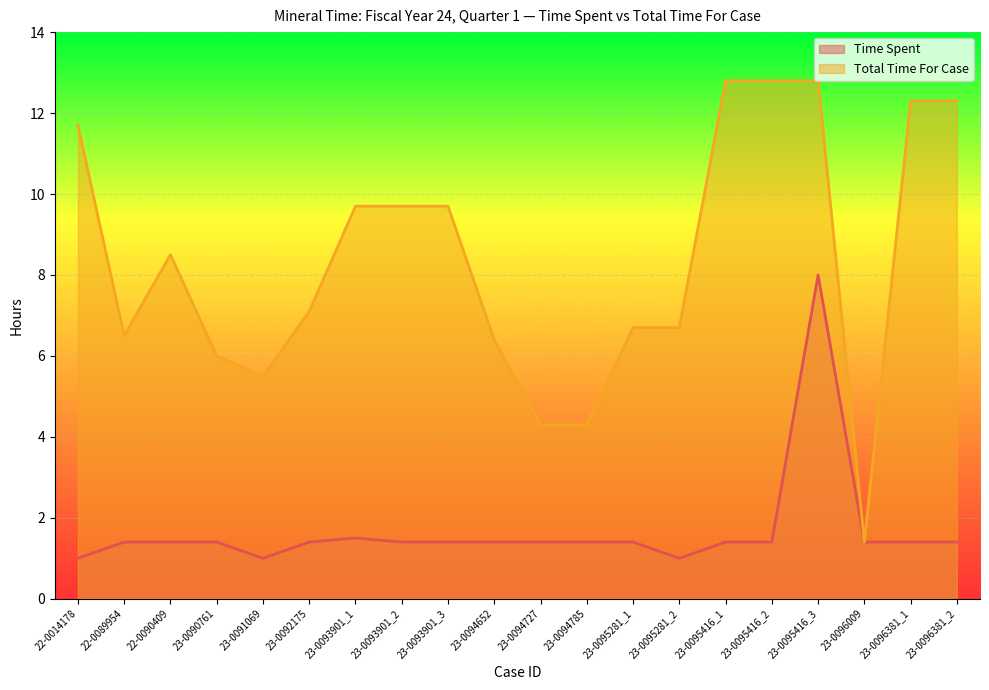

Reading left to right, transcribe all the data shown in this chart.

Time Spent: 22-0014178=1.0	22-0089954=1.4	22-0090409=1.4	23-0090761=1.4	23-0091069=1.0	23-0092175=1.4	23-0093901_1=1.5	23-0093901_2=1.4	23-0093901_3=1.4	23-0094652=1.4	23-0094727=1.4	23-0094785=1.4	23-0095281_1=1.4	23-0095281_2=1.0	23-0095416_1=1.4	23-0095416_2=1.4	23-0095416_3=8.0	23-0096009=1.4	23-0096381_1=1.4	23-0096381_2=1.4
Total Time For Case: 22-0014178=11.7	22-0089954=6.5	22-0090409=8.5	23-0090761=6.0	23-0091069=5.5	23-0092175=7.1	23-0093901_1=9.7	23-0093901_2=9.7	23-0093901_3=9.7	23-0094652=6.4	23-0094727=4.3	23-0094785=4.3	23-0095281_1=6.7	23-0095281_2=6.7	23-0095416_1=12.8	23-0095416_2=12.8	23-0095416_3=12.8	23-0096009=1.4	23-0096381_1=12.3	23-0096381_2=12.3